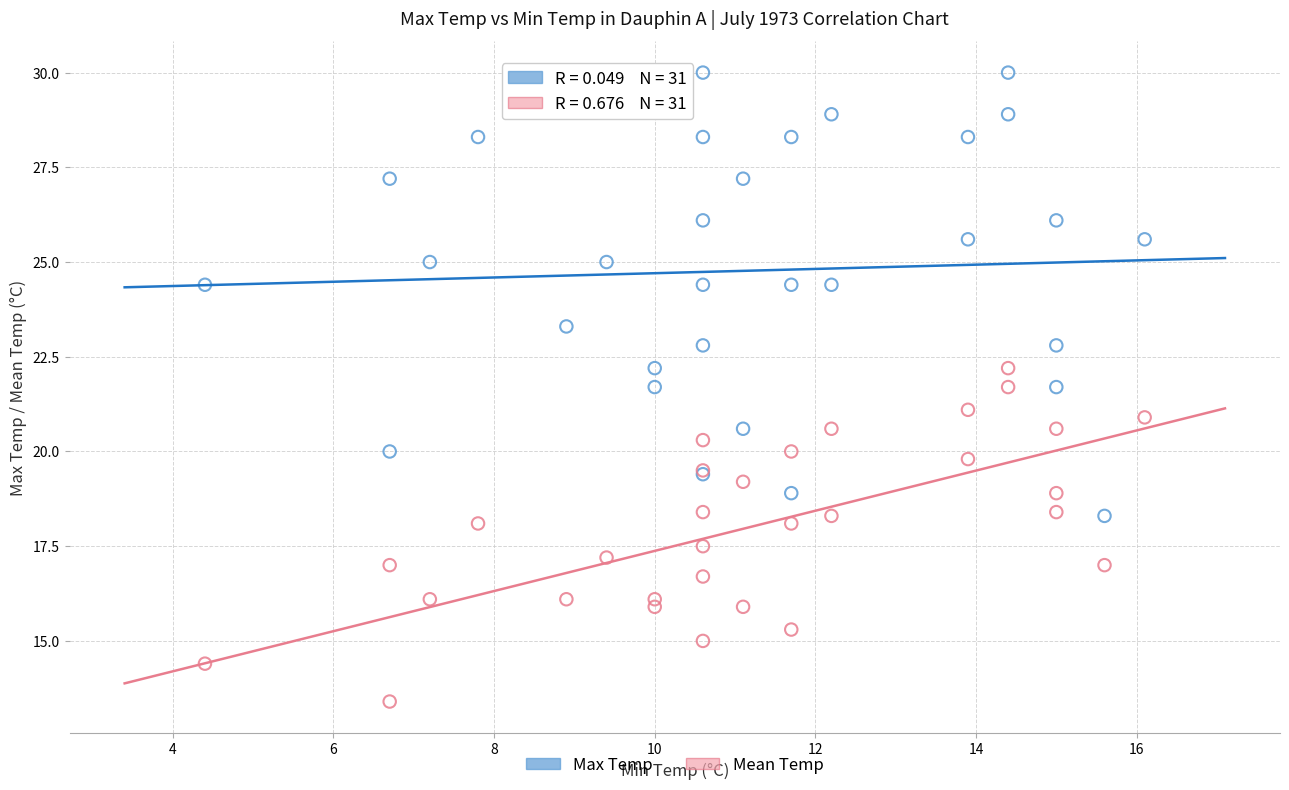

Which series reaches the maximum Y coordinate?

Max Temp